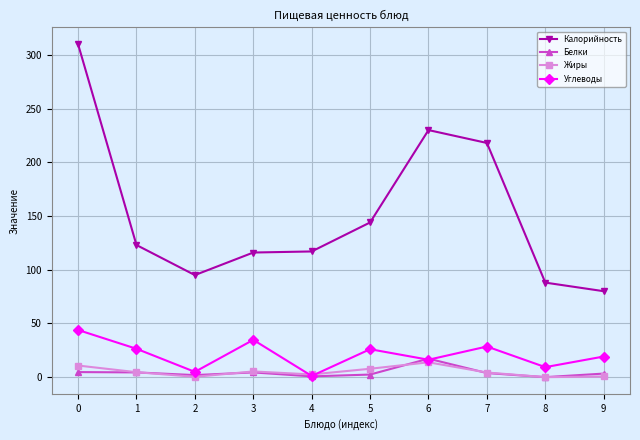

Which series changed the most between 1 and 7?

Калорийность